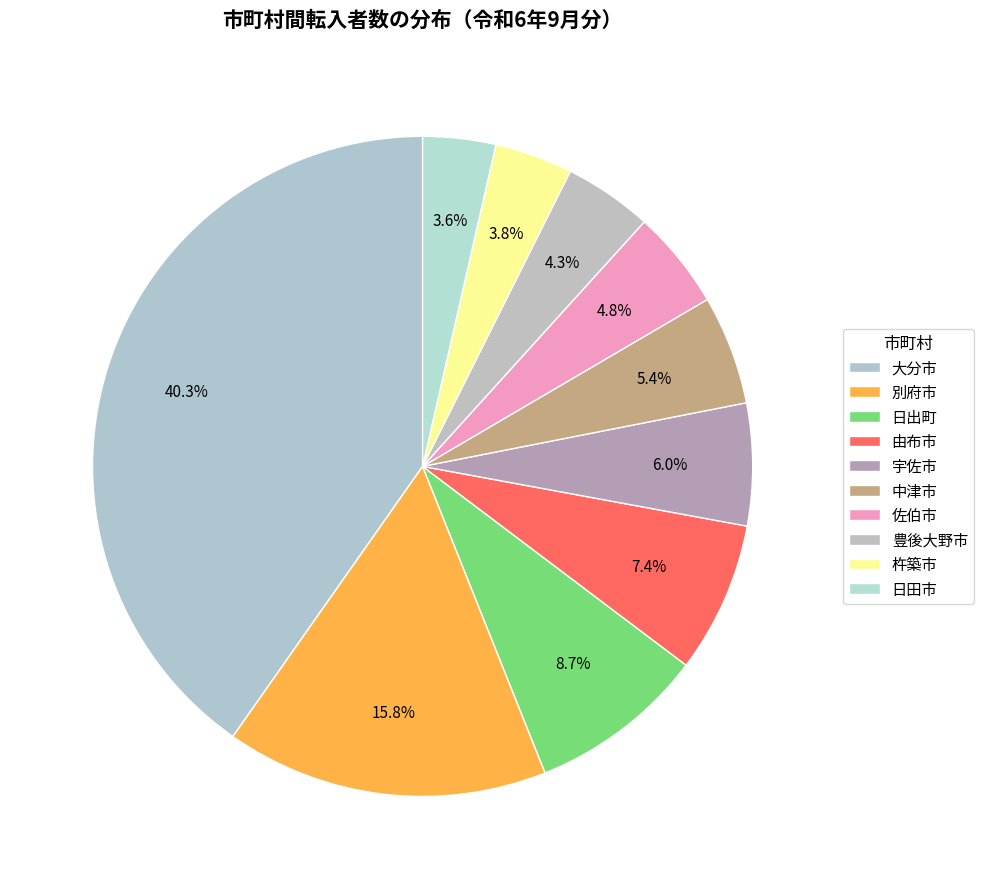

Count the number of slices in the pie.

10